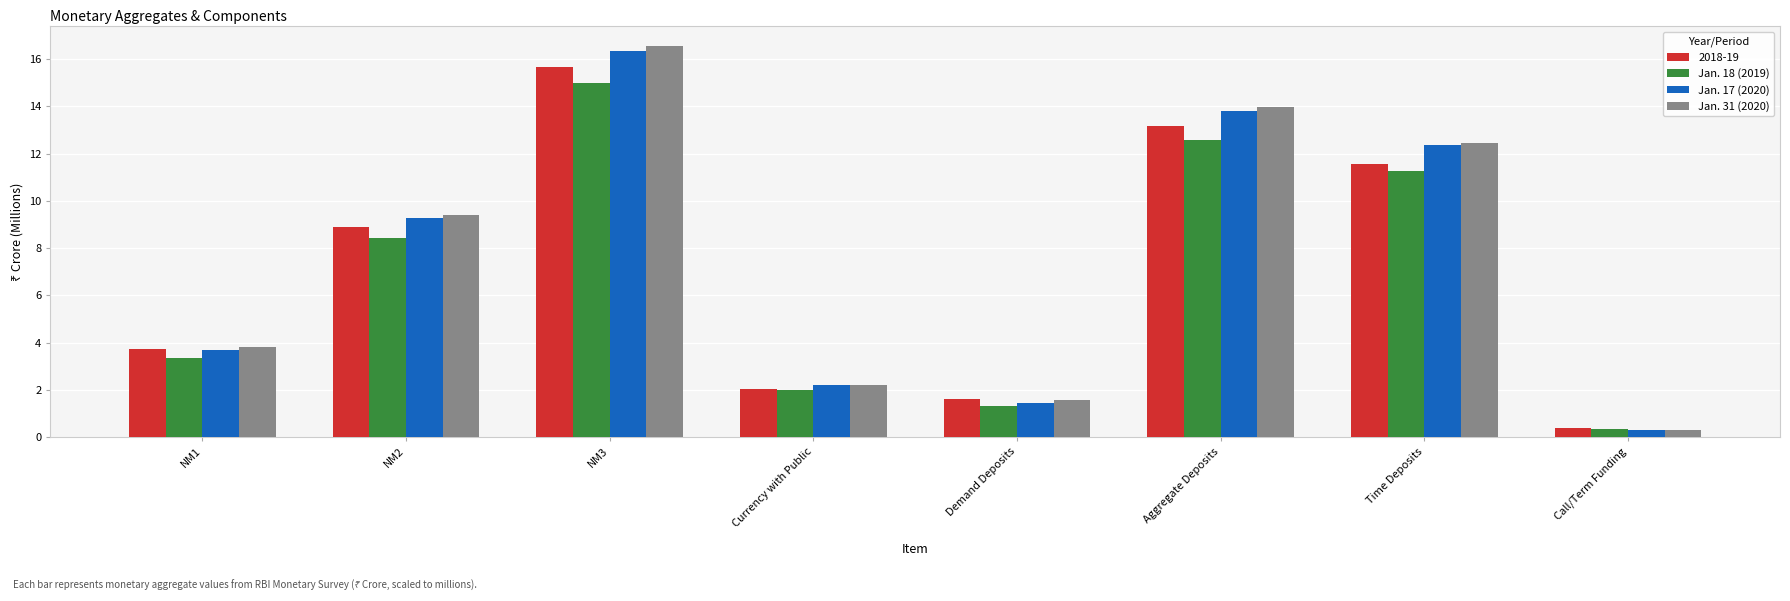

What is the difference between the highest and lowest values at Aggregate Deposits?

1.4